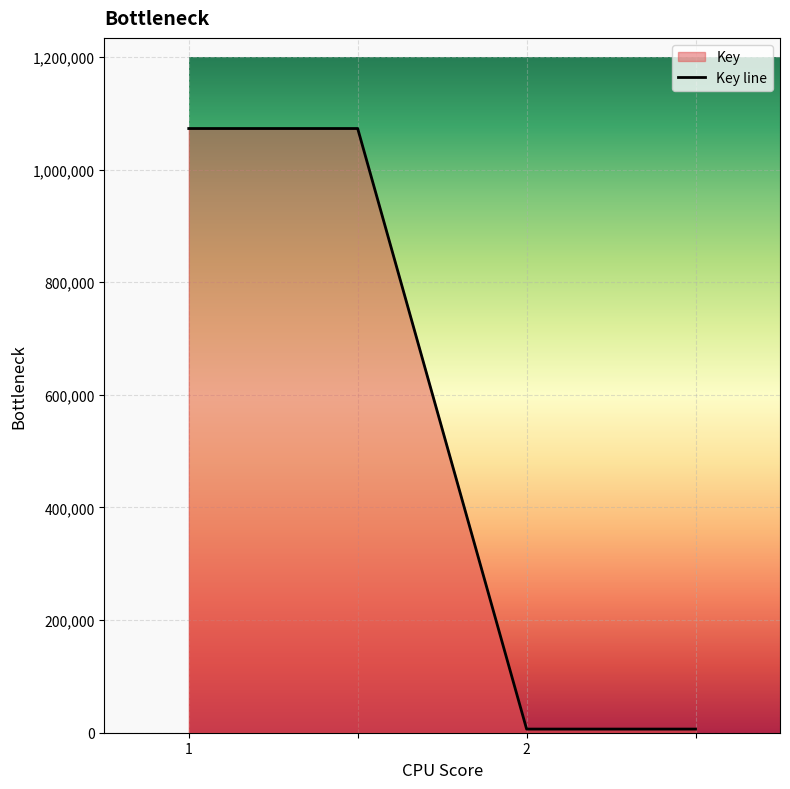

What is the greatest value displayed?

1073078